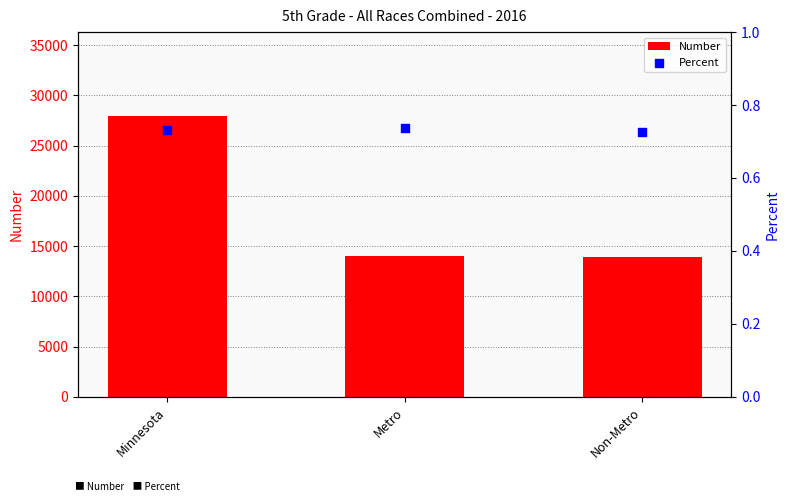

At how many categories does at least one series exceed 325?

3